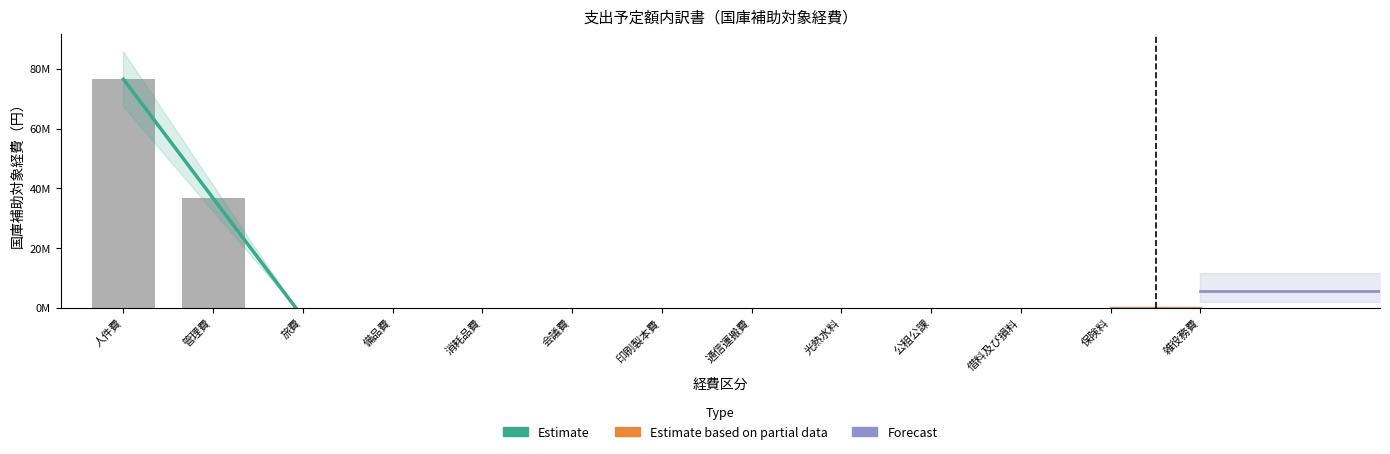

Which has a higher value, 保険料 or 通信運搬費?

保険料